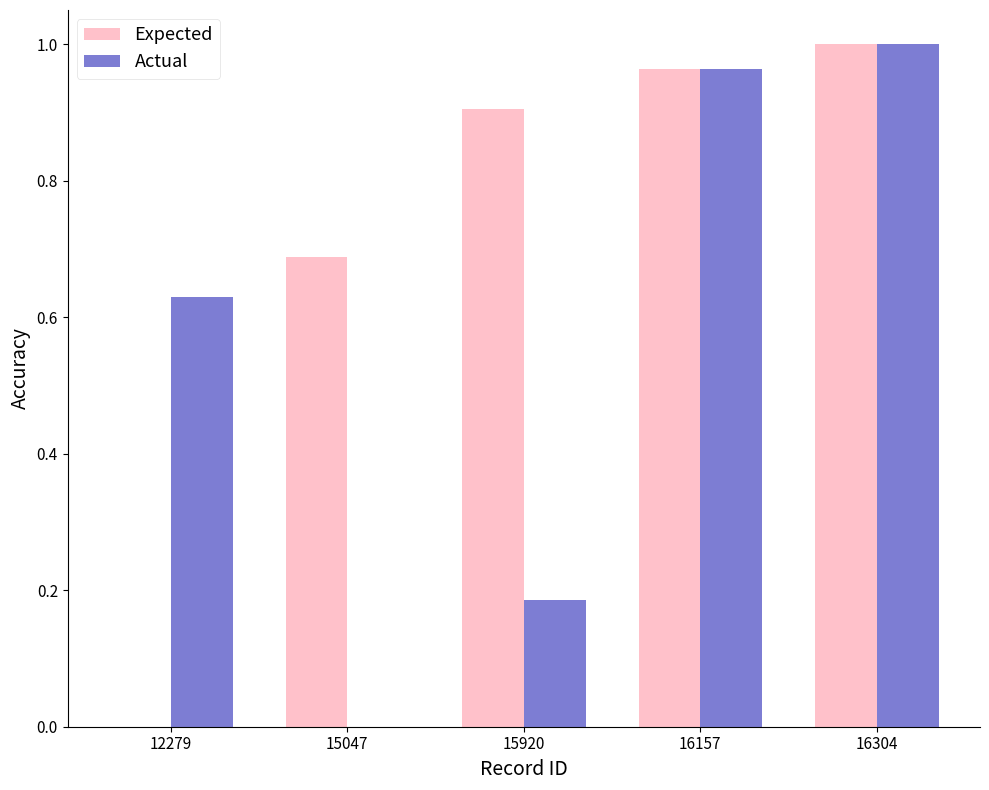

True or false: Actual has a value of 0.1 at 15920.

False